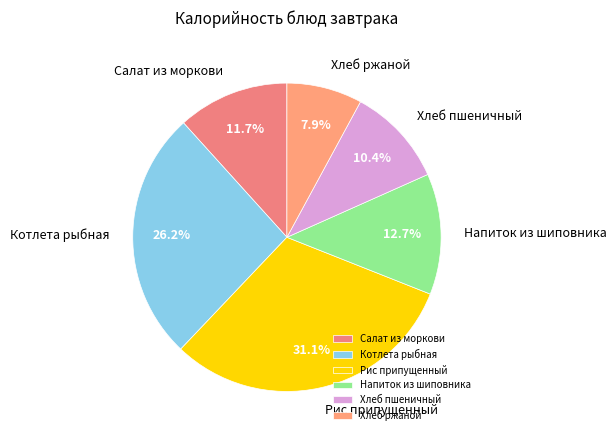

What percentage is the Напиток из шиповника slice, to the nearest percent?

13%